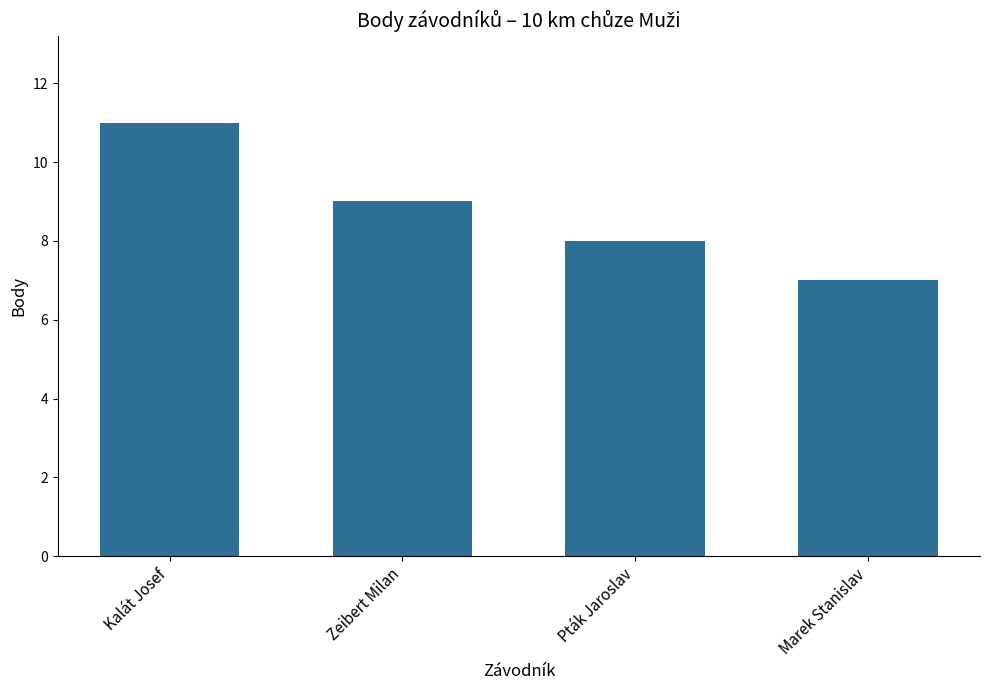

List the labels in order of value, largest first.

Kalát Josef, Zeibert Milan, Pták Jaroslav, Marek Stanislav